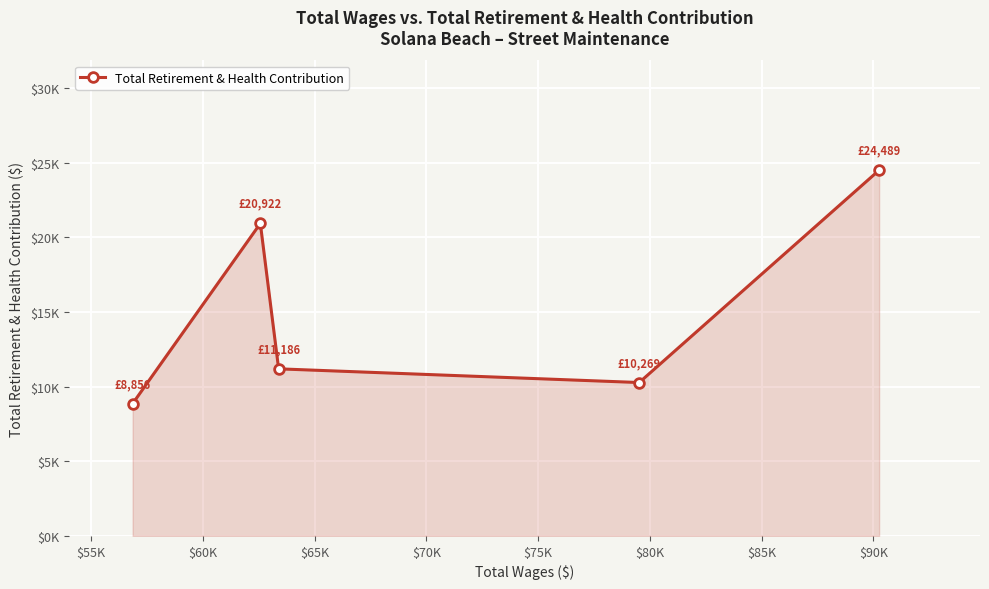

Does the chart have visible grid lines?

Yes